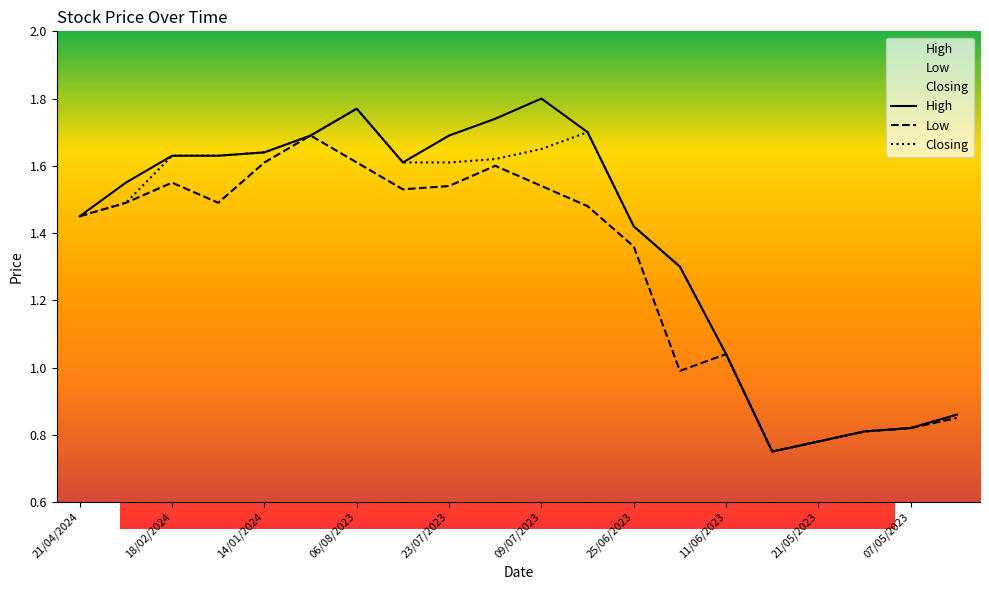

The High series shows 1.1 at 04/06/2023. True or false?

False